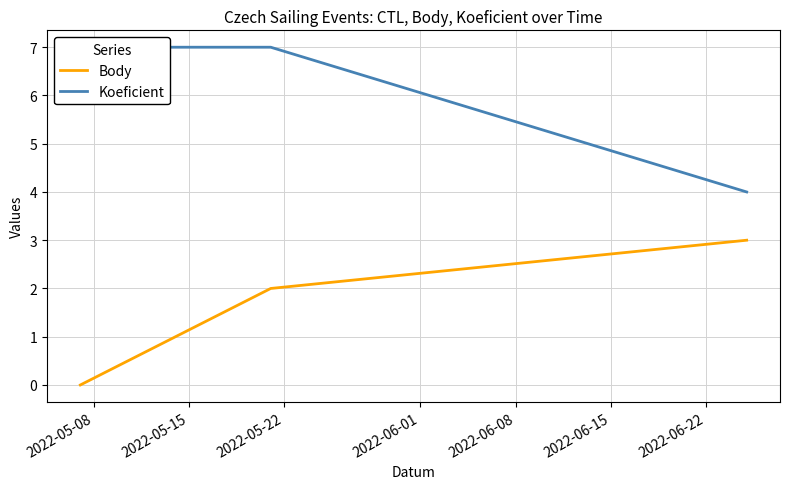

Which category has the highest value in the Koeficient series?

2022-05-08